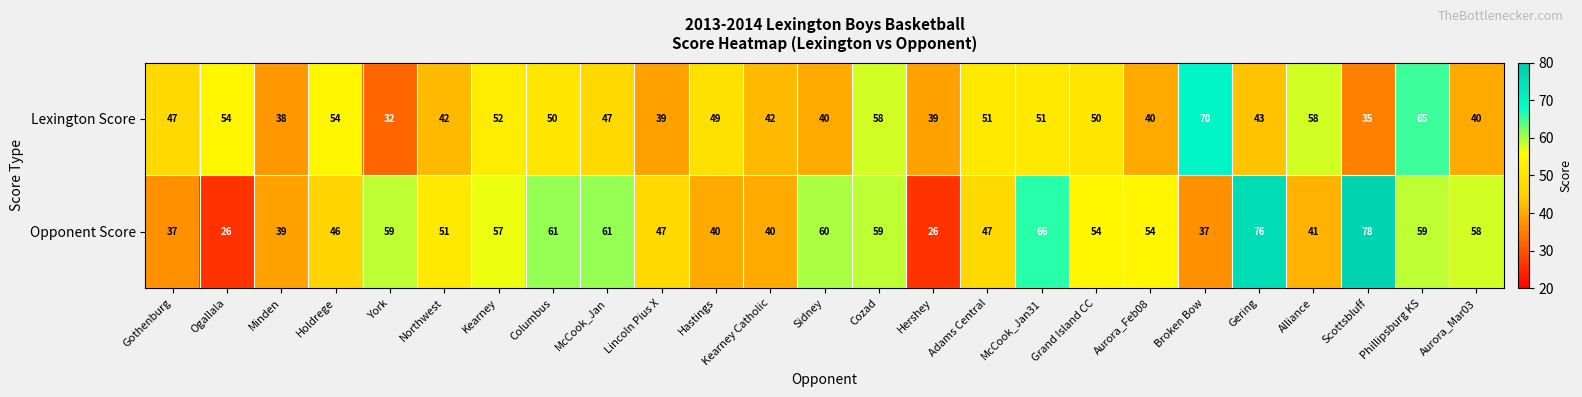

Count the number of data series in this chart.

2